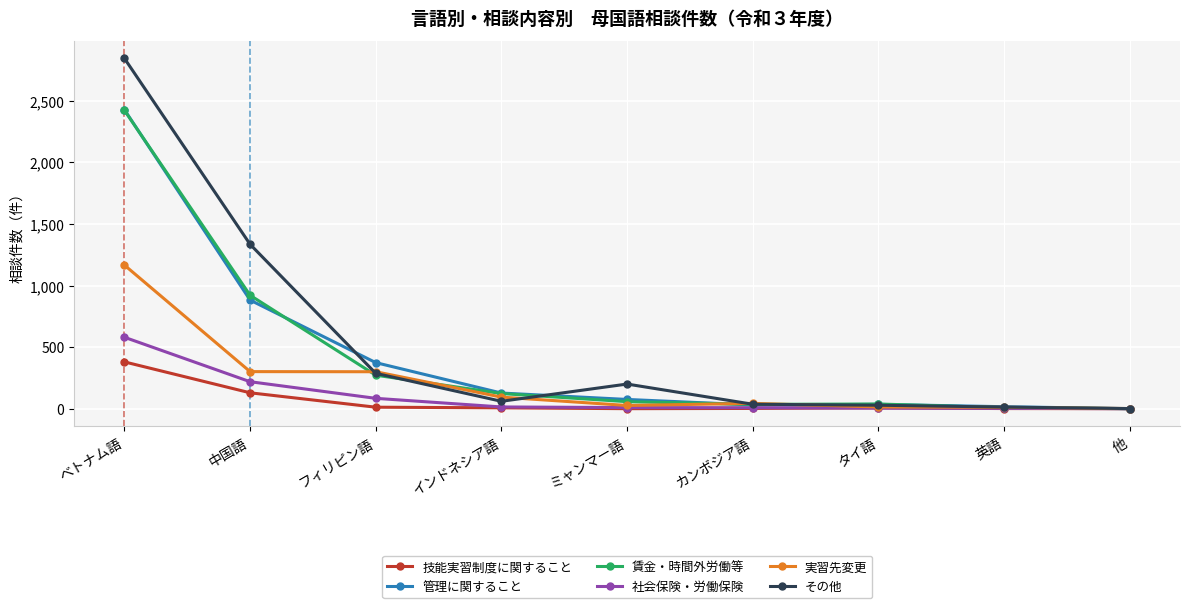

Is it true that 賃金・時間外労働等 equals 418 at 中国語?

False